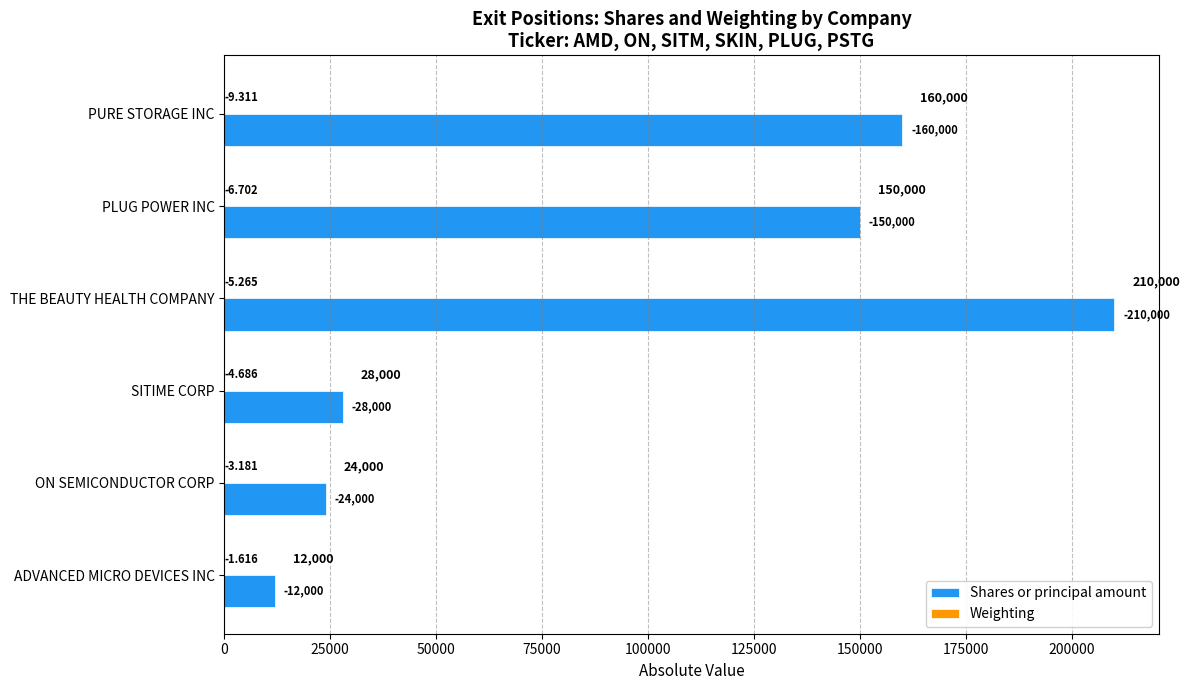

At how many categories does at least one series exceed 91660?

3